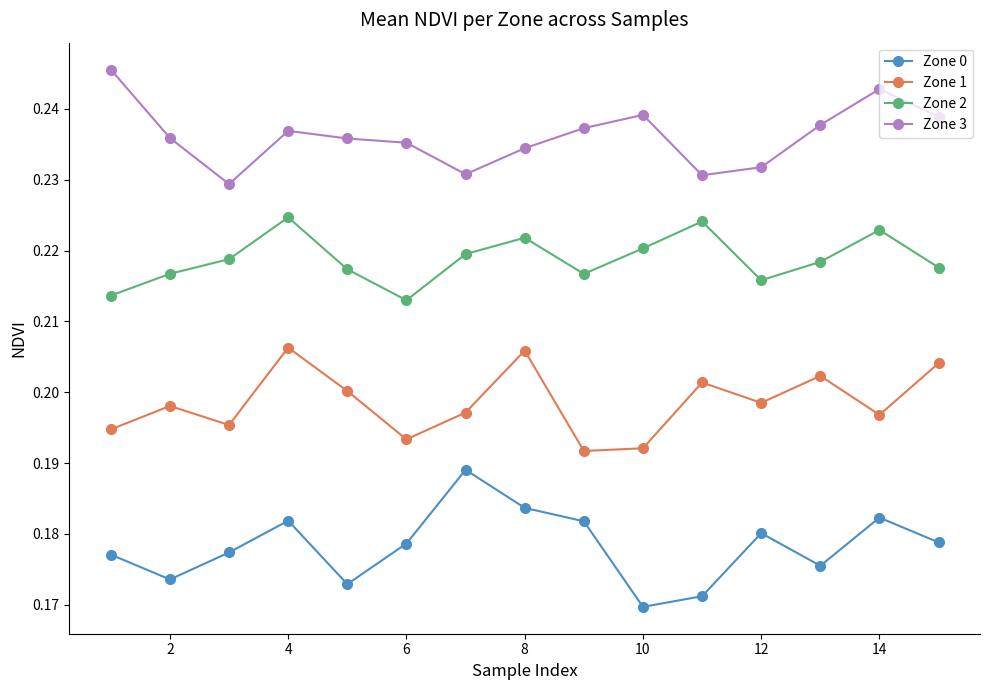

Rank the series by their maximum value, from highest to lowest.

Zone 3, Zone 2, Zone 1, Zone 0